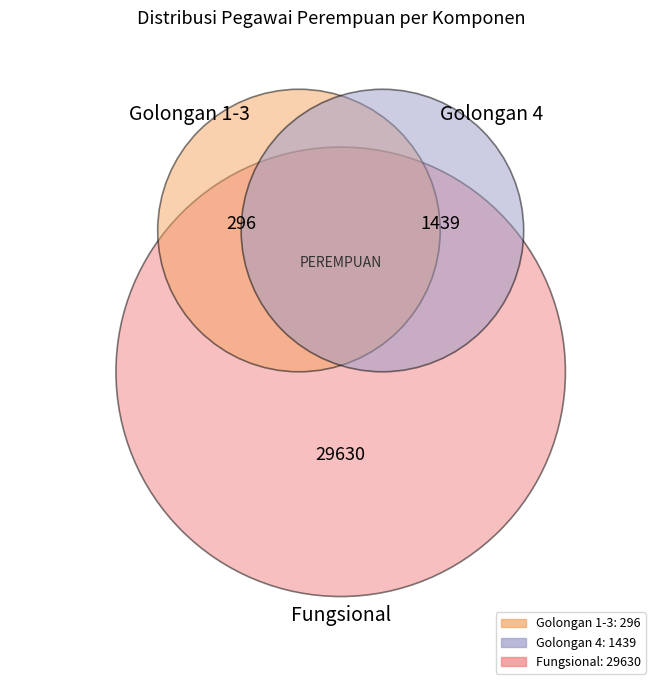

Which slice is the largest?

FUNGSIONAL TERTENTU